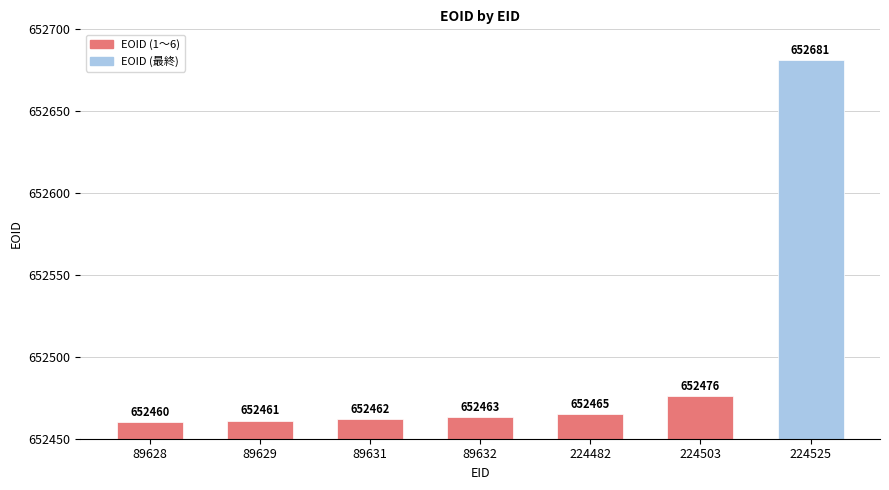

Does the chart contain any negative values?

No